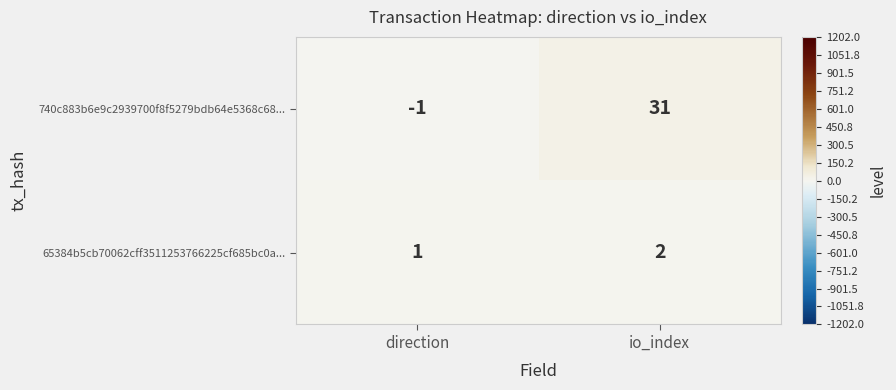

How many categories are shown in the chart?

2